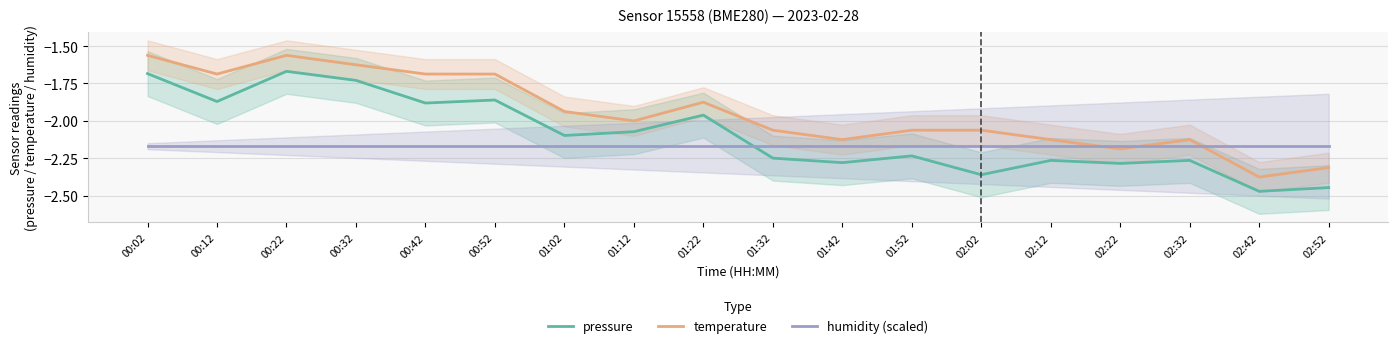

What is the label of the 13th point from the right?

00:52